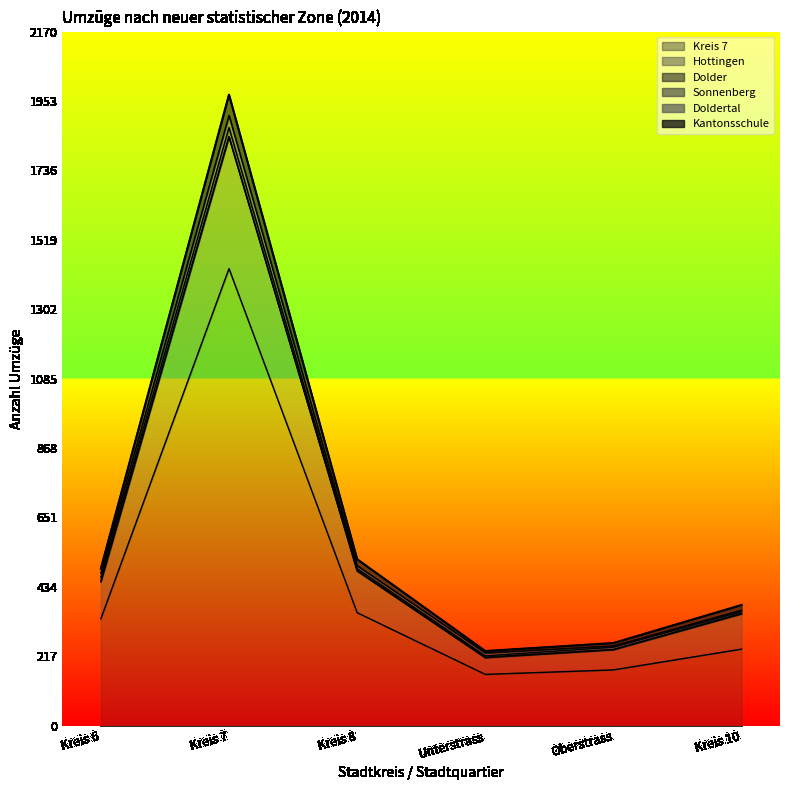

At which category is the sum across all series the highest?

Kreis 7